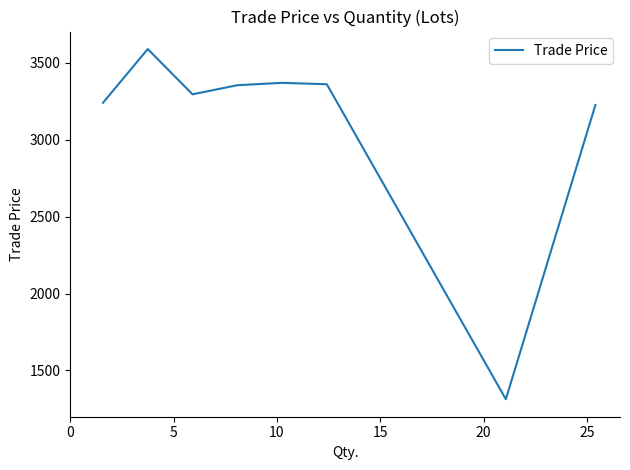

How many distinct data groups are displayed?

1